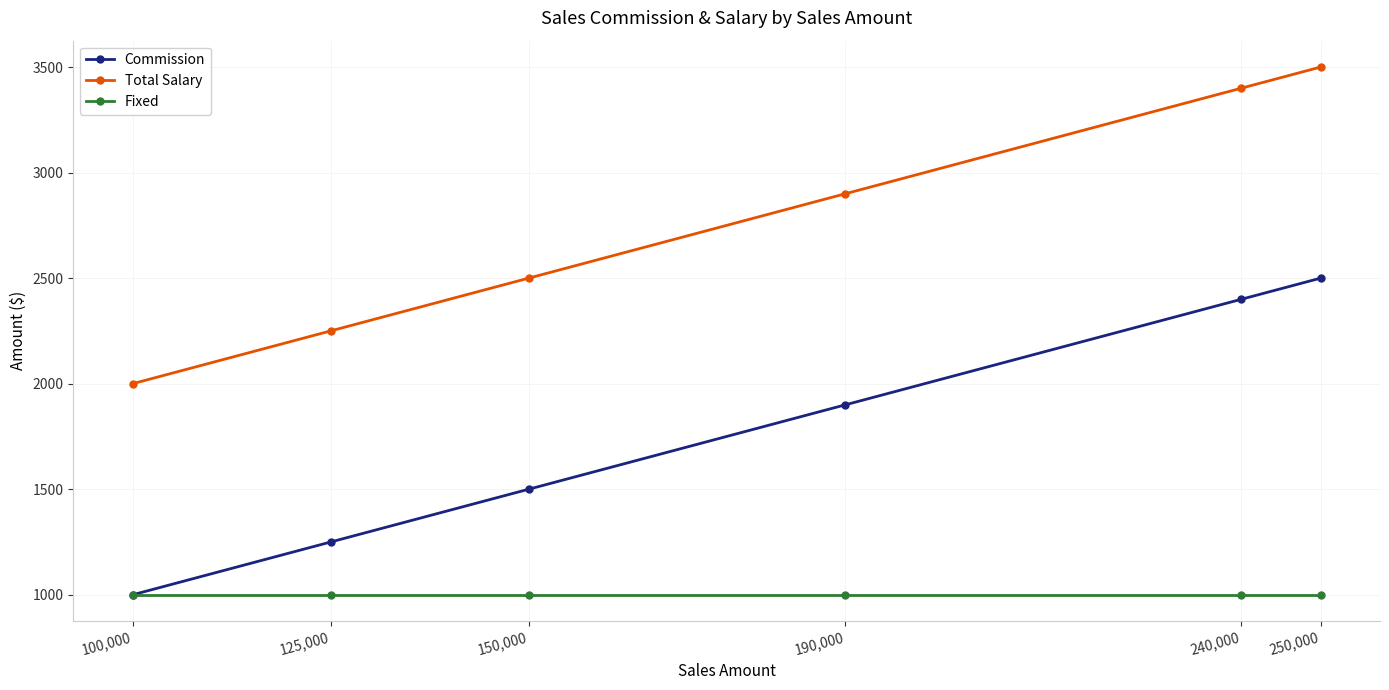

Reading left to right, list all the values displayed in this chart.

Commission: 1000	1250	1500	1900	2400	2500
Total Salary: 2000	2250	2500	2900	3400	3500
Fixed: 1000	1000	1000	1000	1000	1000